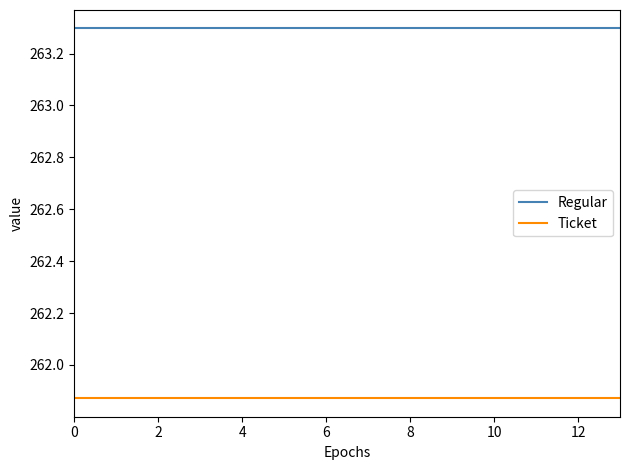

What is the maximum value shown in the chart?

263.3